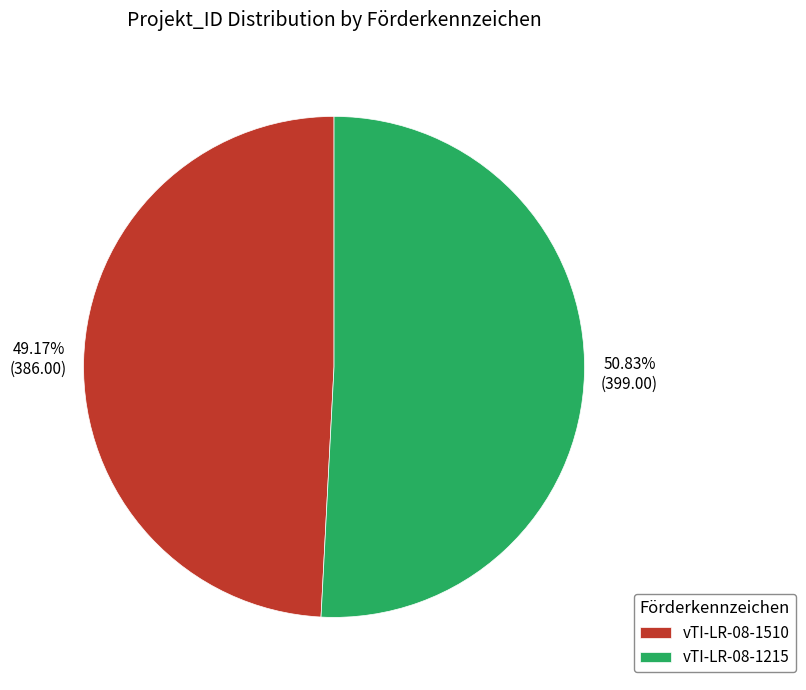

Rank the categories by value from highest to lowest.

vTI-LR-08-1215, vTI-LR-08-1510